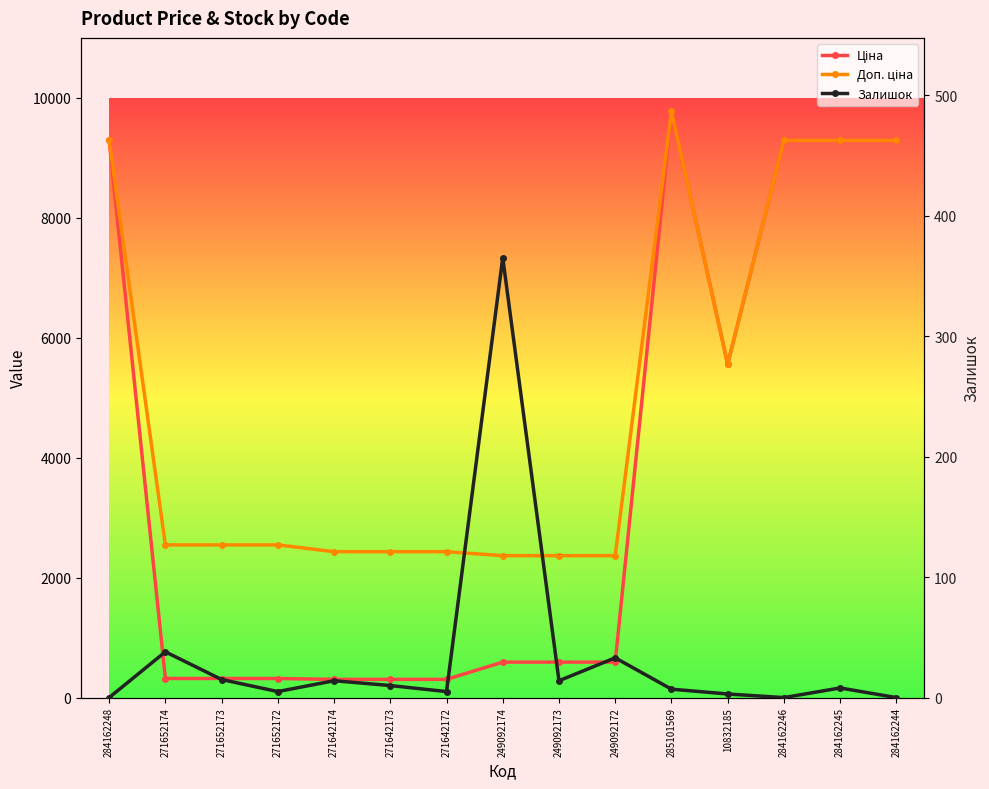

At which category is the sum across all series the highest?

285101569